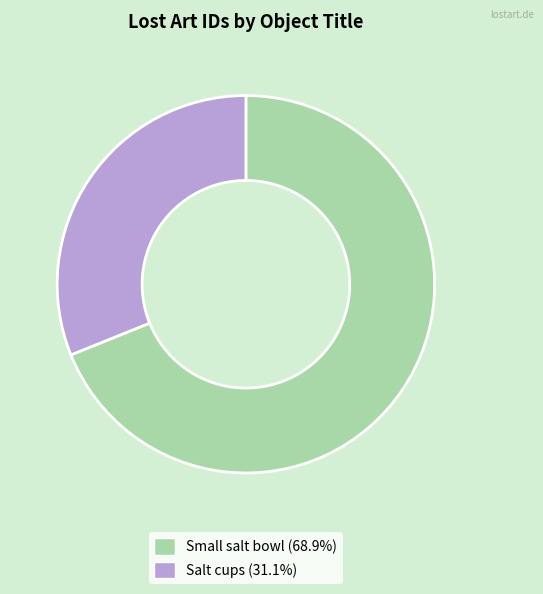

Is there a majority slice in this chart?

Yes